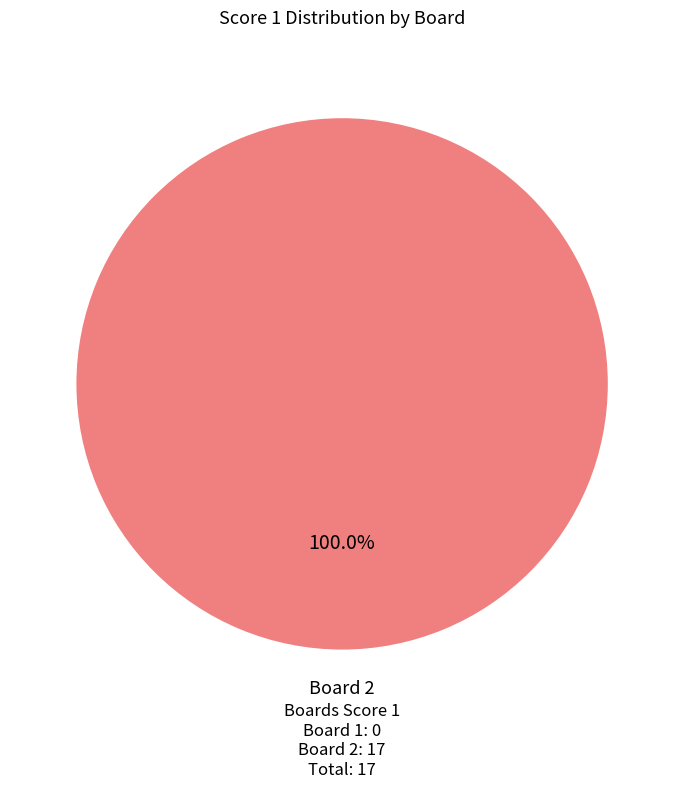

Is there a majority slice in this chart?

Yes